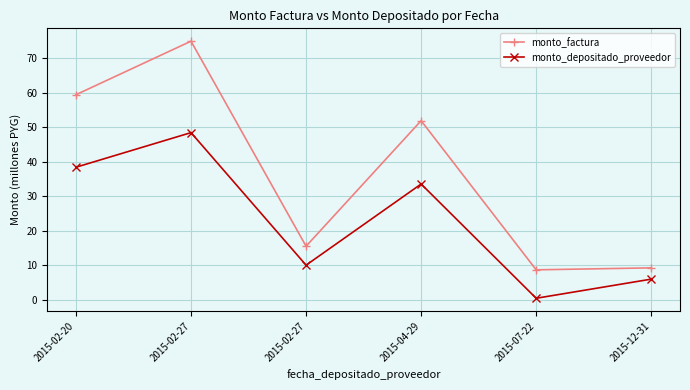

Reading left to right, list all the values displayed in this chart.

monto_factura: 59.5	75.0	15.5	51.9	8.7	9.3
monto_depositado_proveedor: 38.4	48.5	10.0	33.6	0.4	6.0